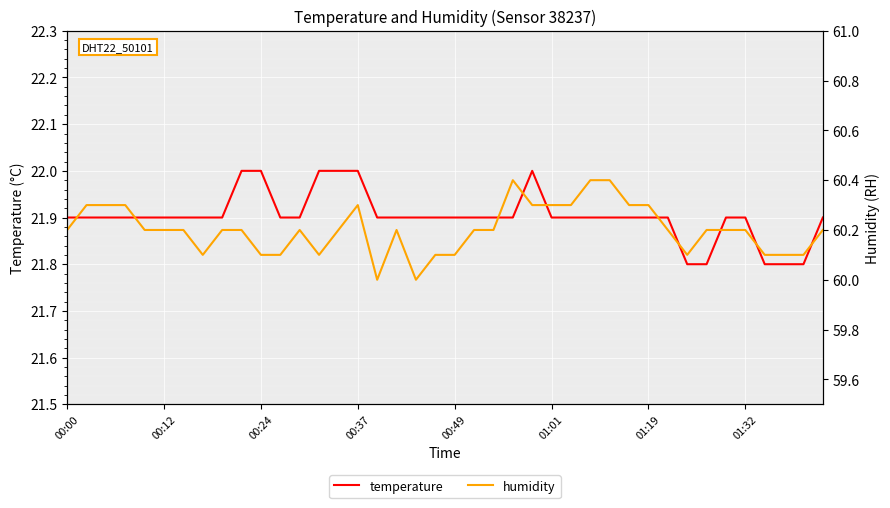

Which series has the largest range (max minus min)?

humidity